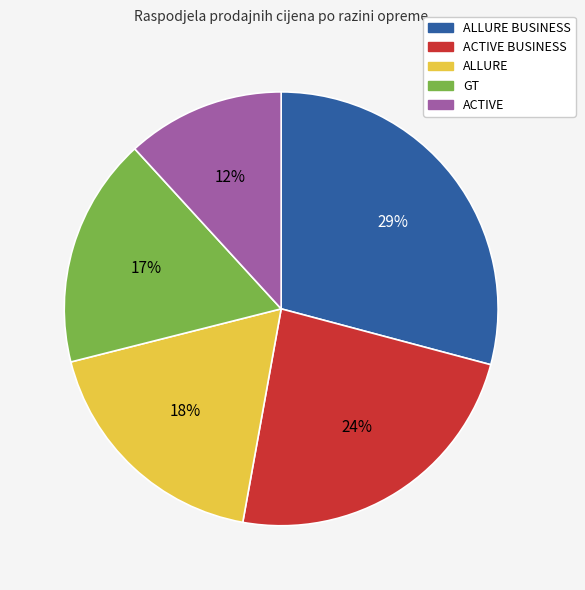

To the nearest percent, what is the average slice percentage?

20%